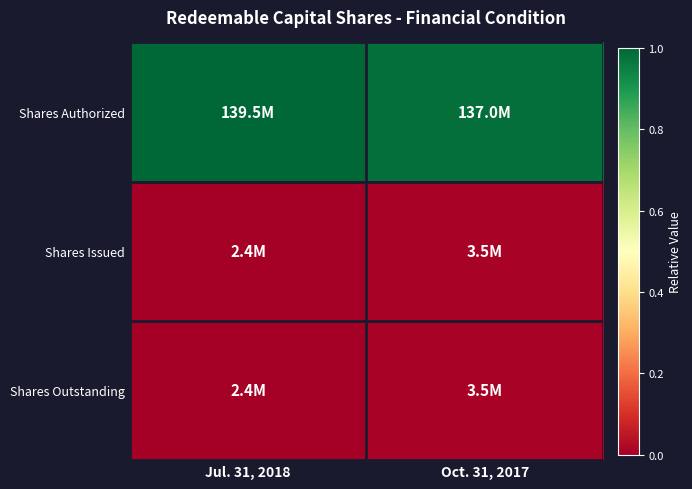

Reading left to right, what are all the values shown in this chart?

Shares Authorized: Jul. 31, 2018=1.0	Oct. 31, 2017=1.0
Shares Issued: Jul. 31, 2018=0.0	Oct. 31, 2017=0.0
Shares Outstanding: Jul. 31, 2018=0.0	Oct. 31, 2017=0.0